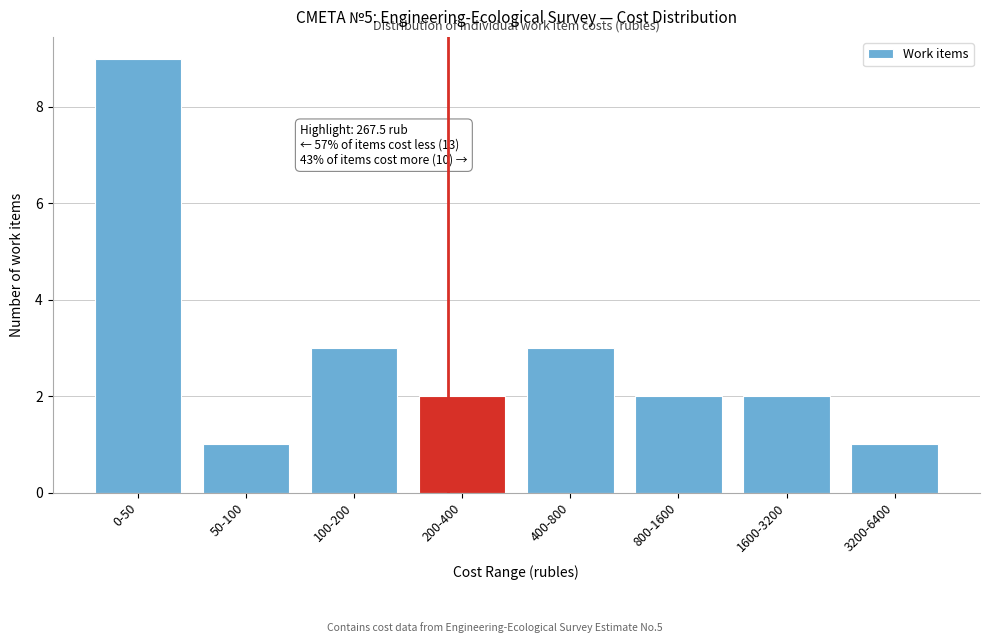

Reading left to right, what are all the values shown in this chart?

0-50=9	50-100=1	100-200=3	200-400=2	400-800=3	800-1600=2	1600-3200=2	3200-6400=1